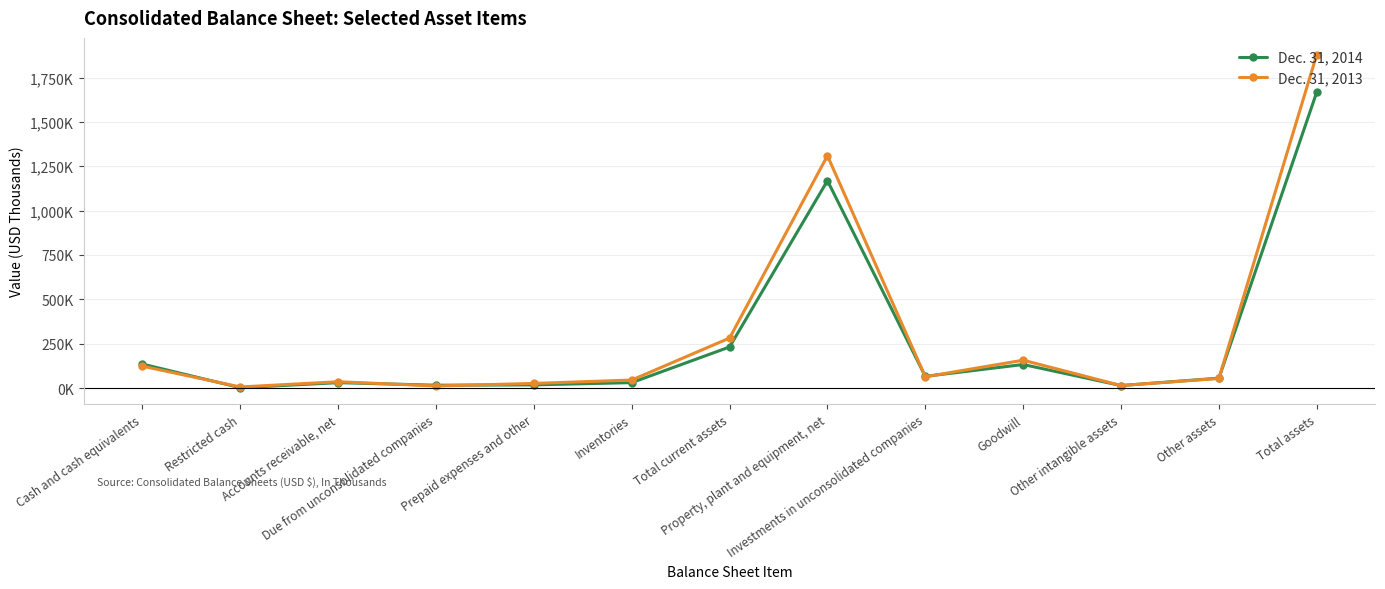

True or false: Dec. 31, 2014 has a value of 2838798 at Total assets.

False